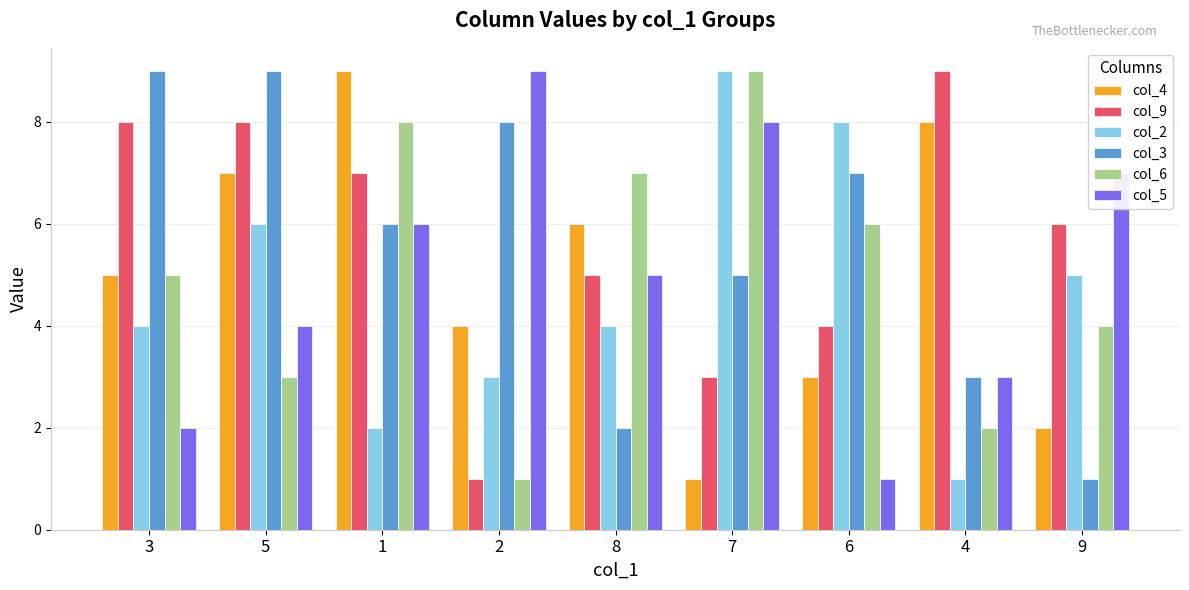

Which series changed the most between 5 and 2?

col_9